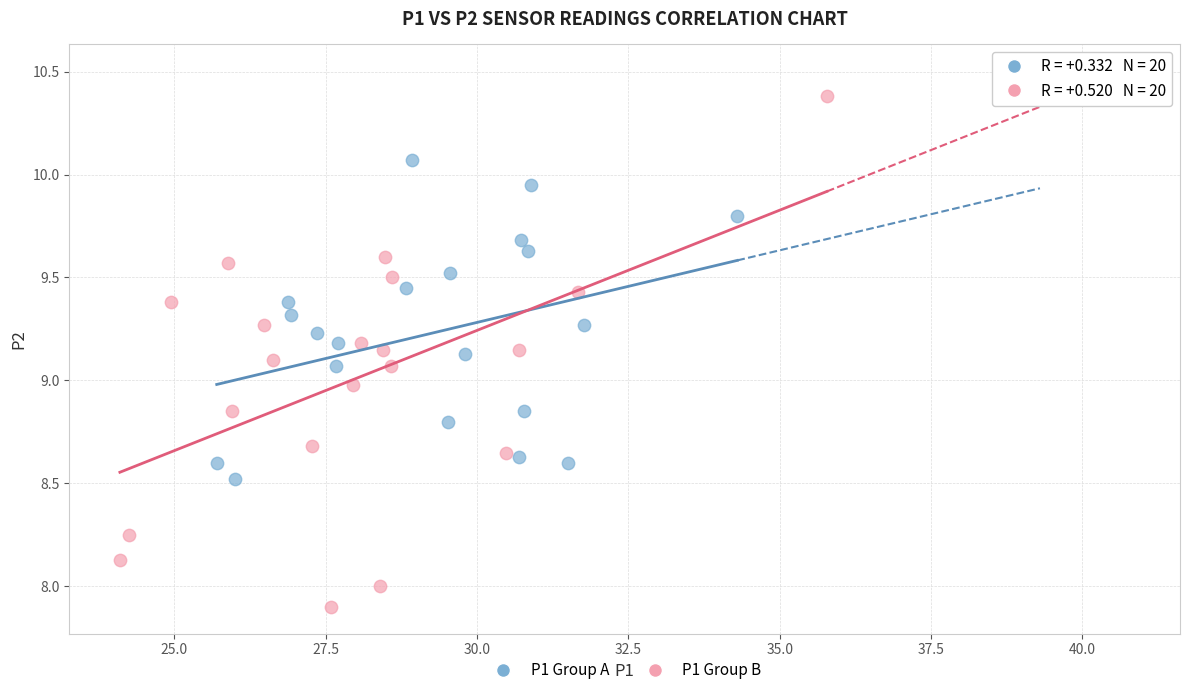

Which series has the widest spread of Y values?

P1 Group B